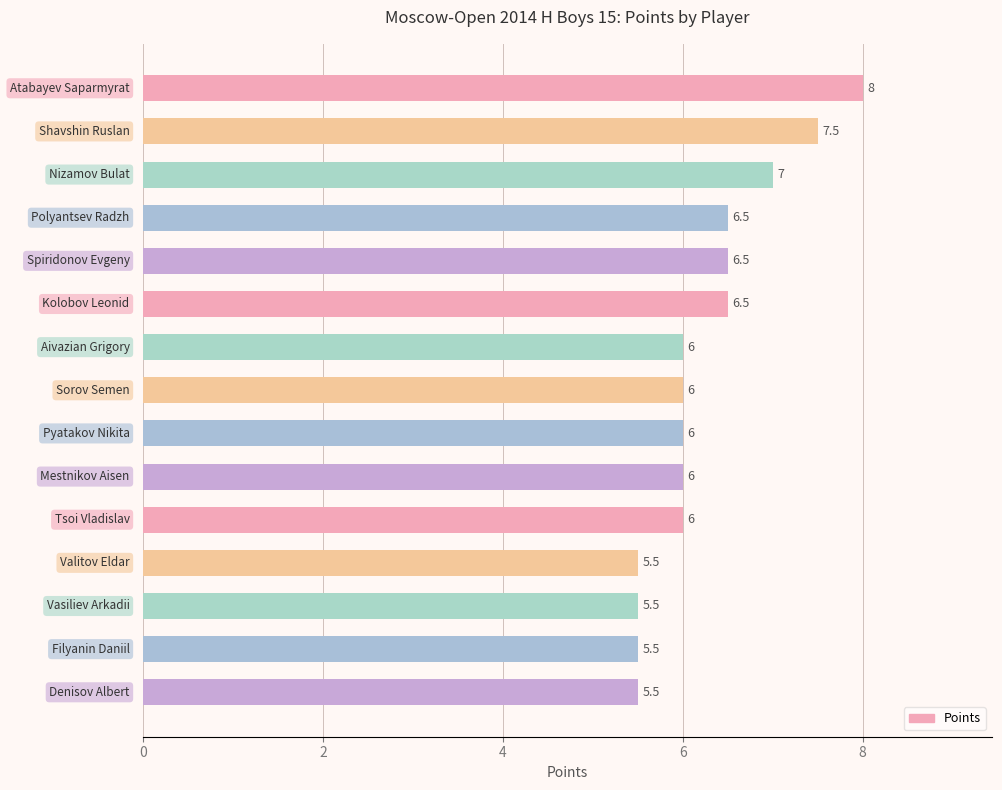

How many data points are less than 6?

4